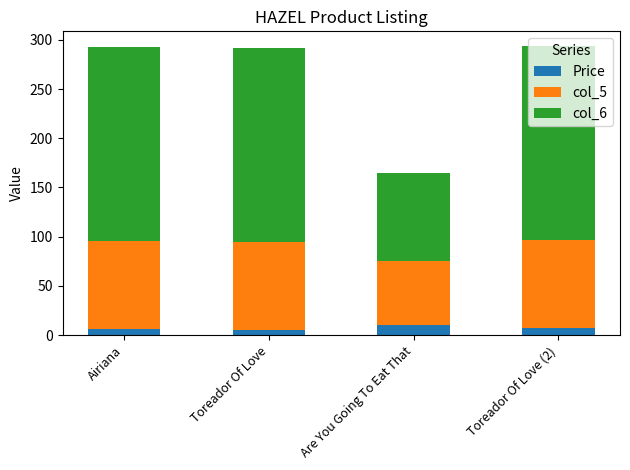

What is the highest value of the Price series?

10.0